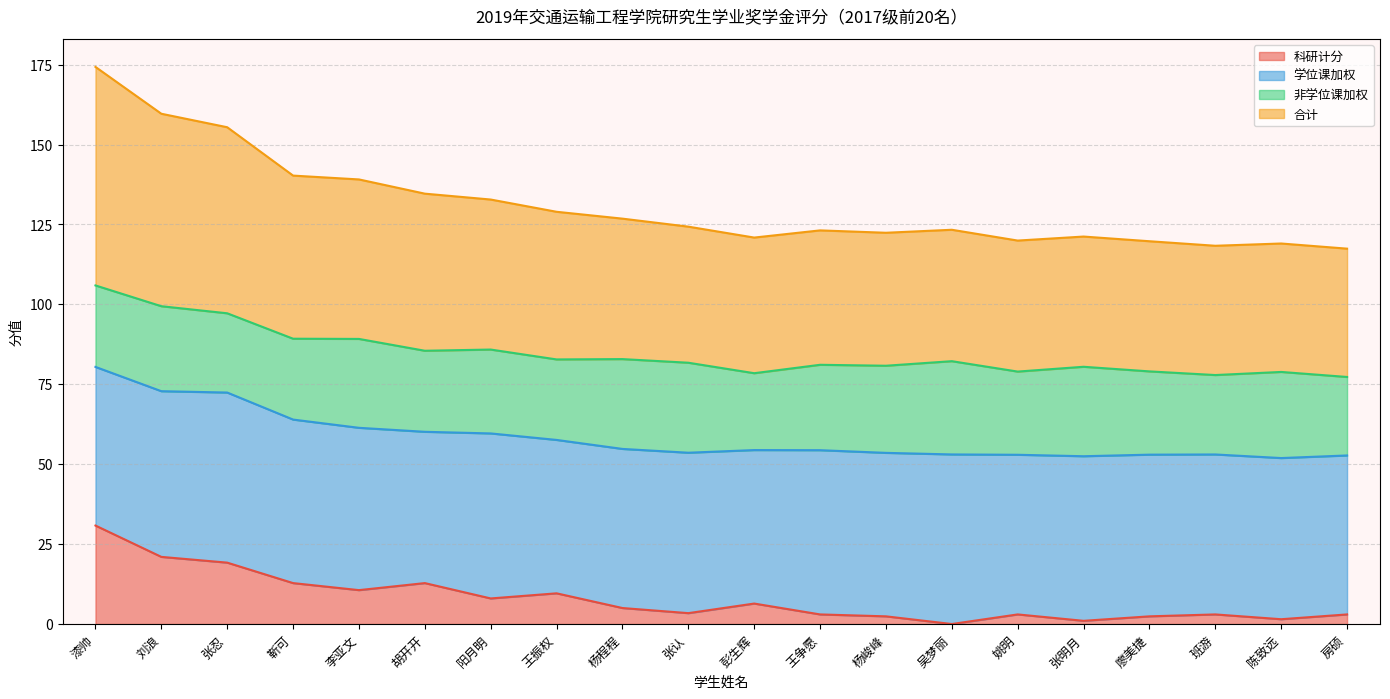

What is the maximum value for 合计?

174.3